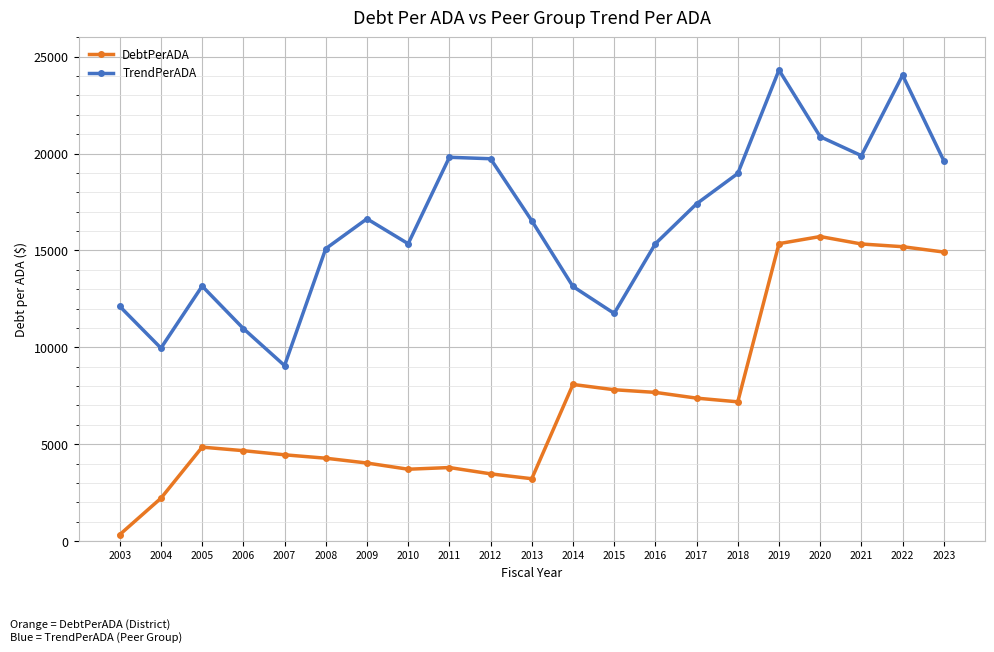

What is the difference between the maximum and minimum values in the TrendPerADA series?

15250.3